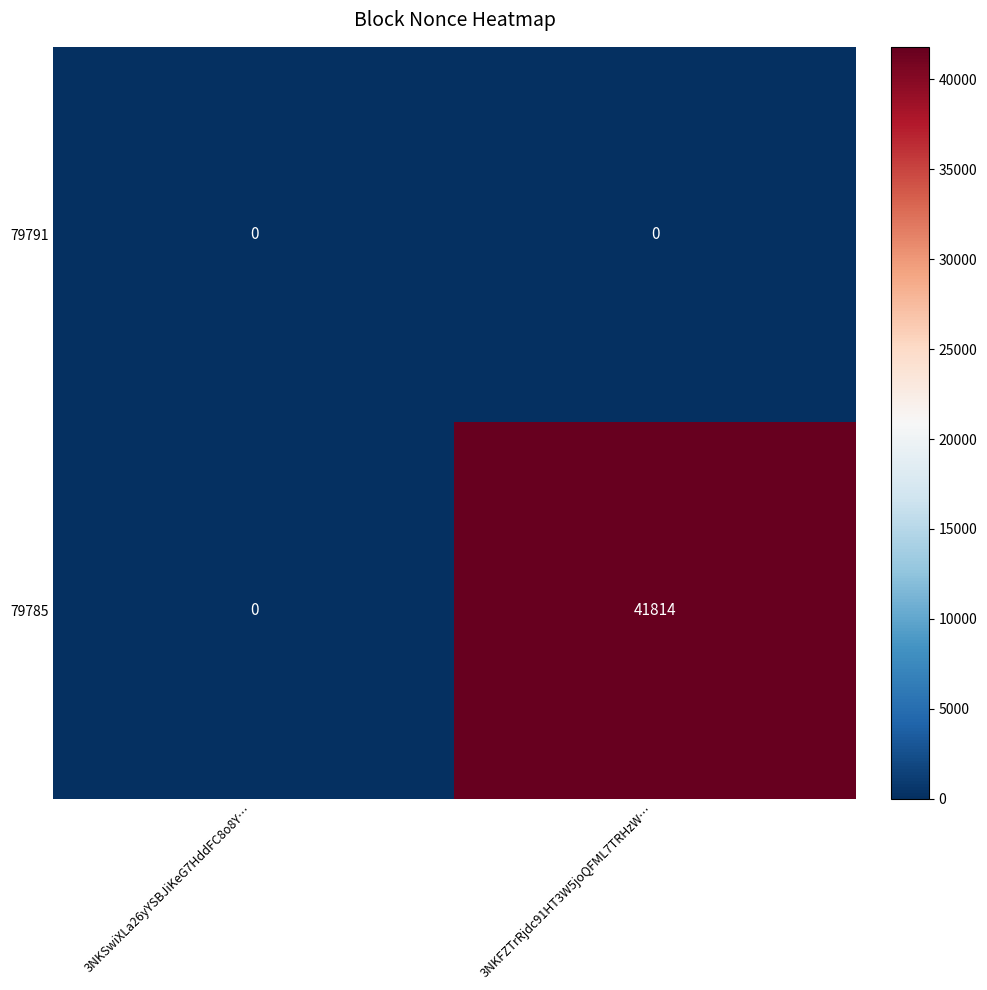

List the series in order of their overall mean, lowest first.

79791, 79785